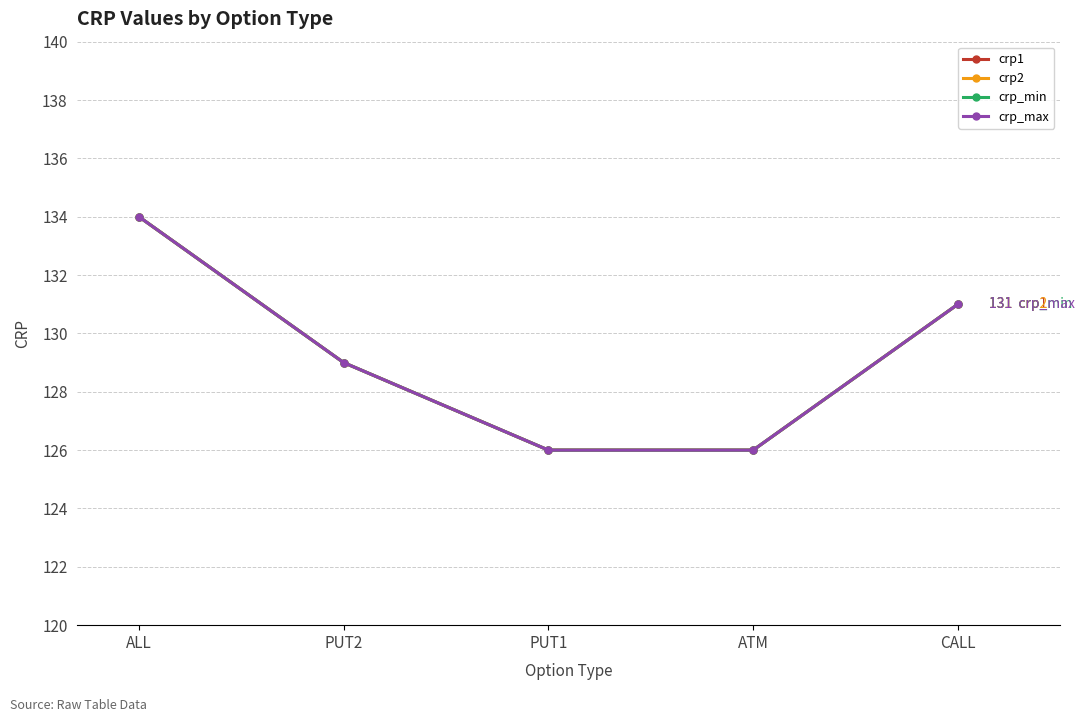

At which category does the chart reach its minimum across all series?

PUT1